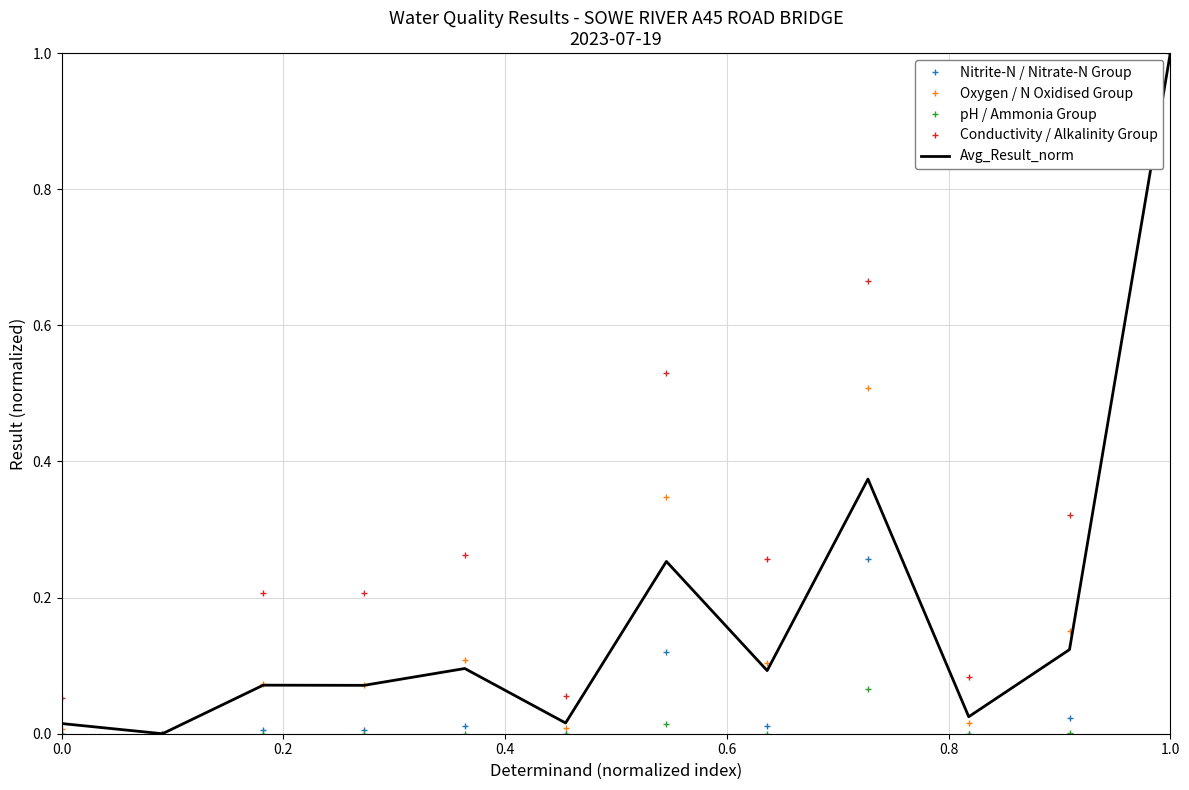

Which series has the largest total across all categories?

Conductivity / Alkalinity Group